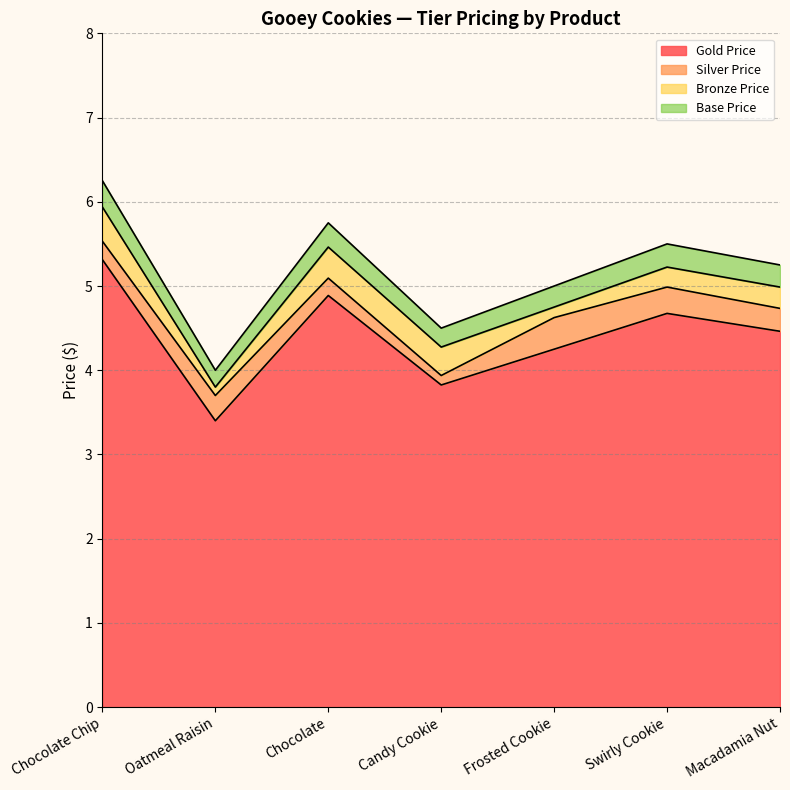

How many Base Price values are between 4 and 5?

3